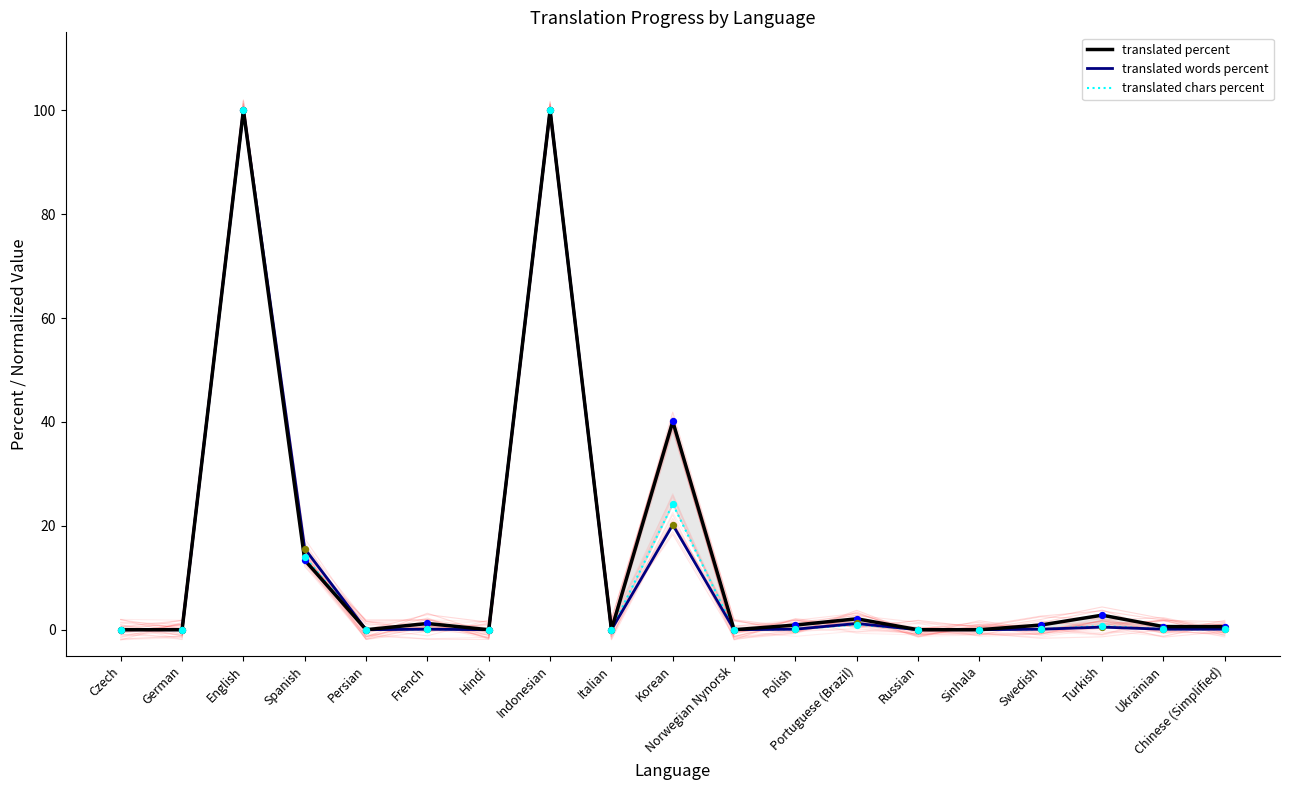

Which series reaches the minimum Y coordinate?

translated percent